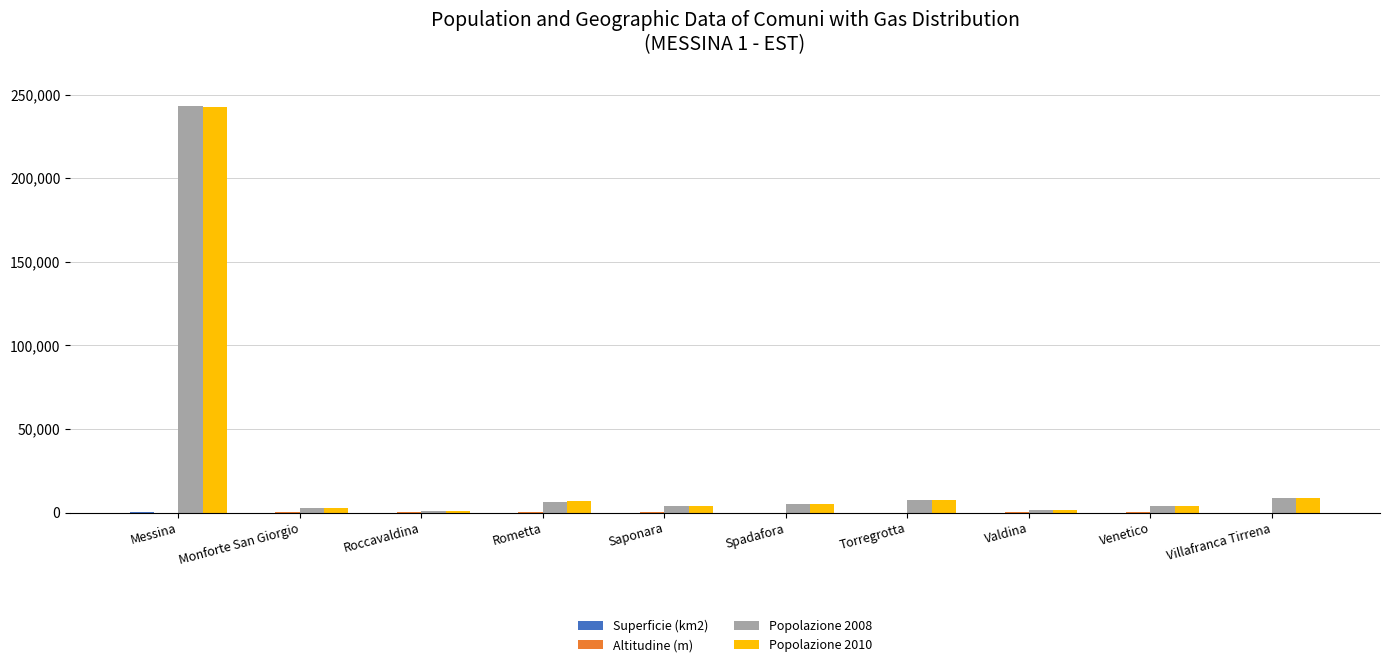

At which category does the chart reach its peak across all series?

Messina